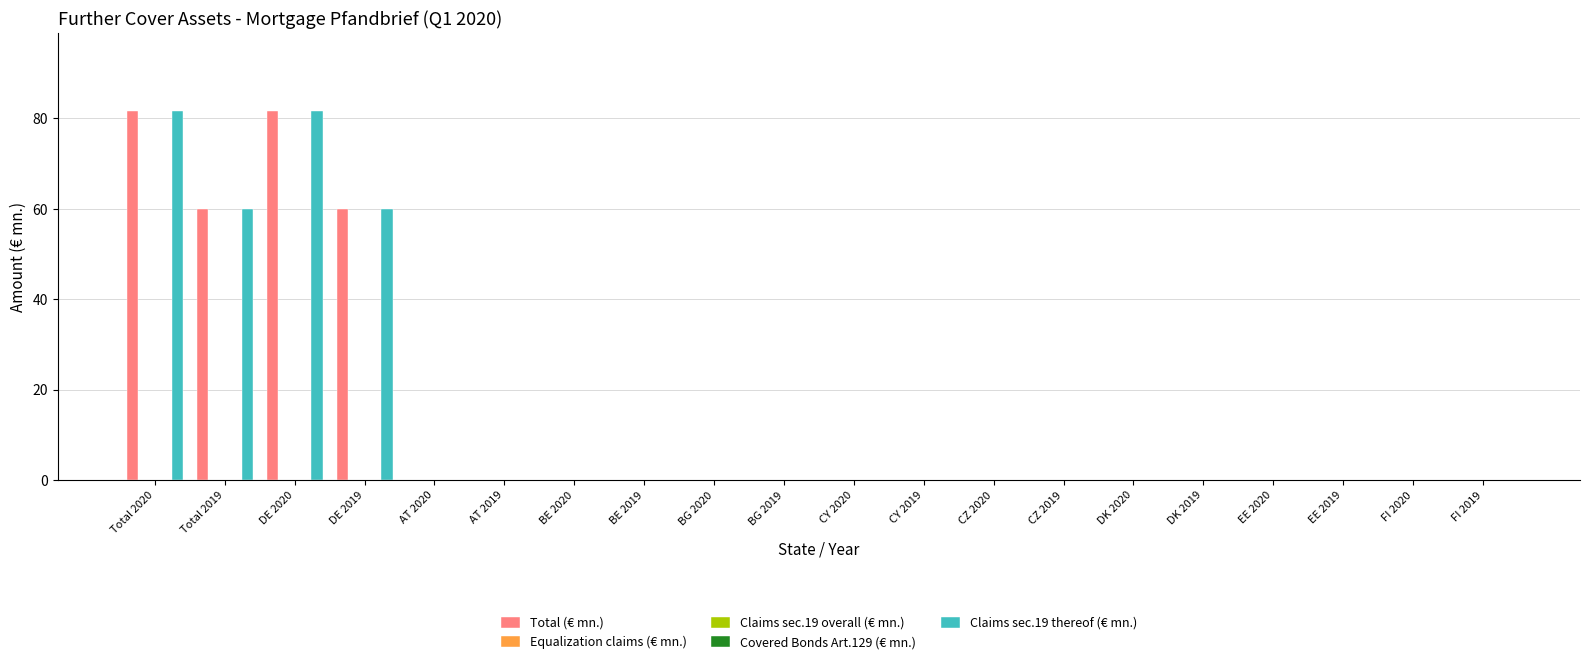

Which label corresponds to the smallest value in the chart?

AT 2020